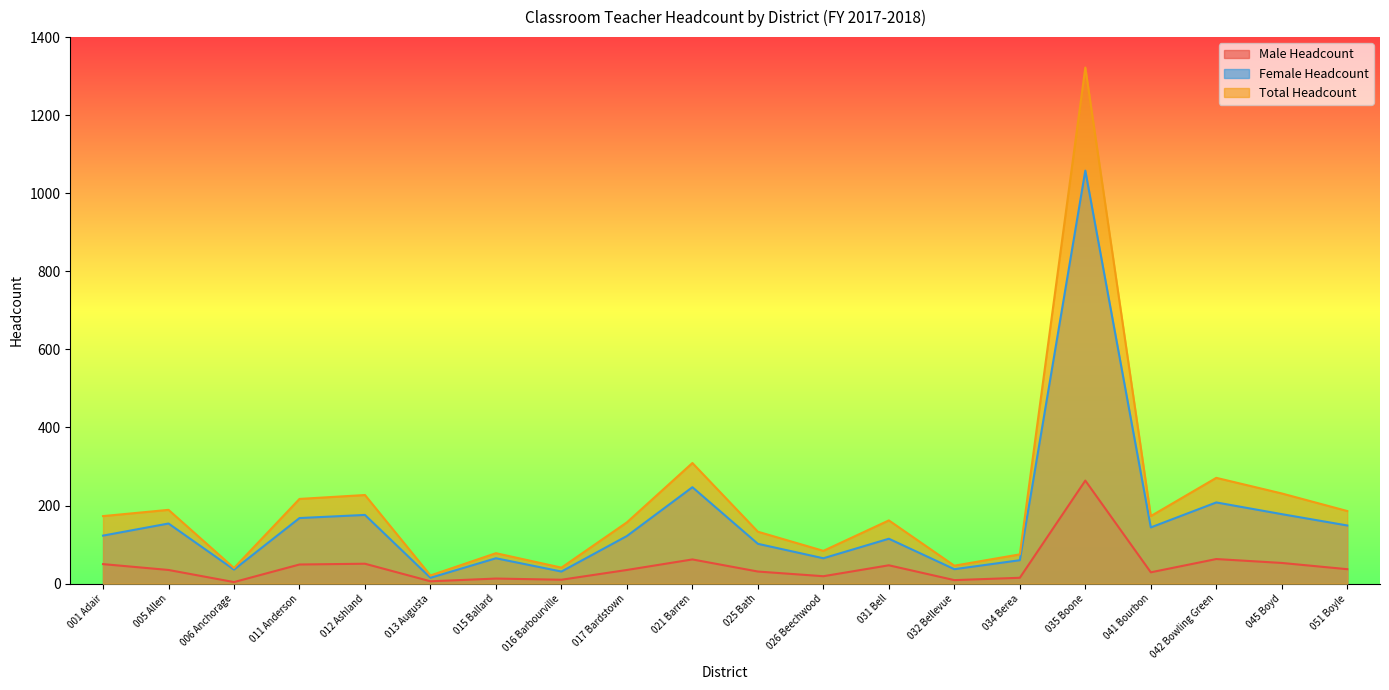

Which label corresponds to the largest value in the chart?

035 Boone